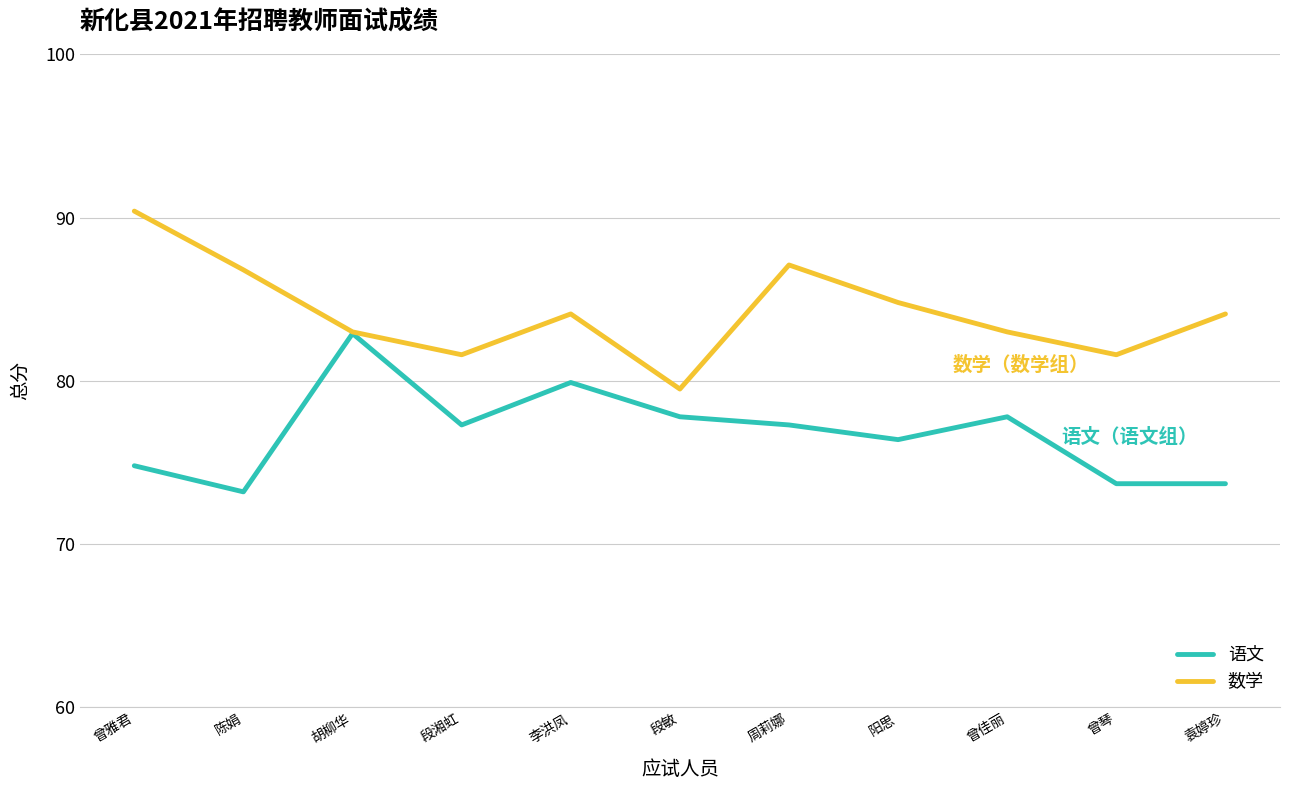

True or false: 语文 has a value of 73.7 at 袁婷珍.

True